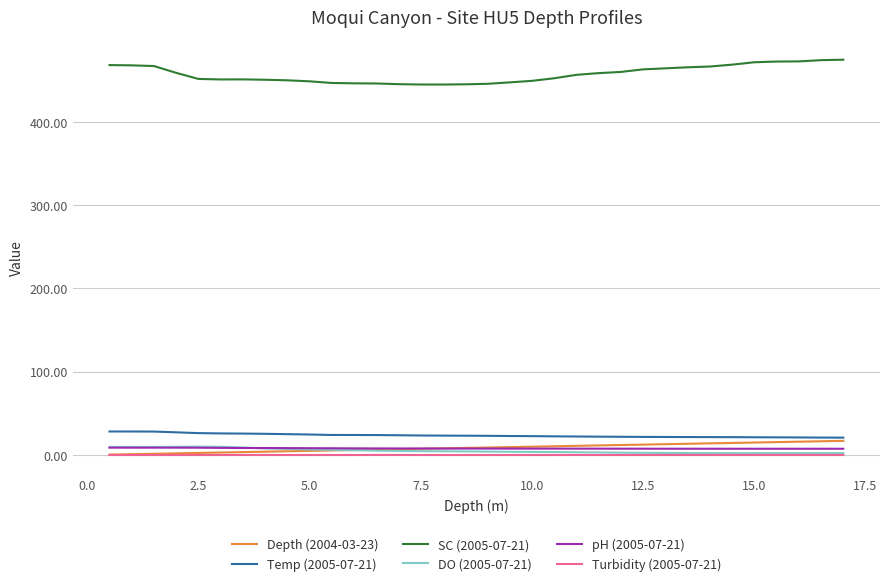

What is the greatest value displayed?

474.6